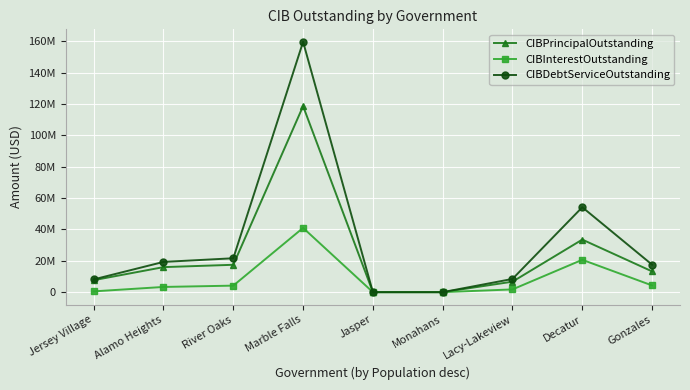

Is this an area chart (filled region under the line)?

No